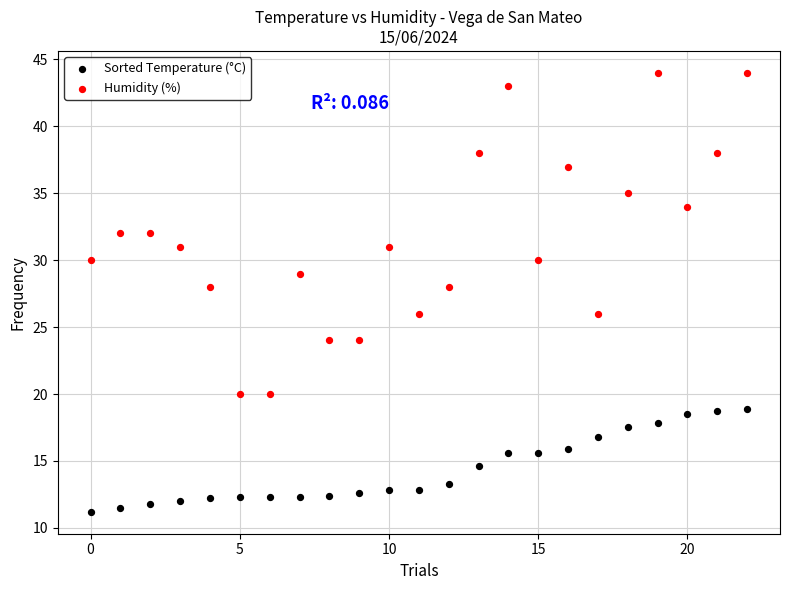

Which series has the largest Y range (max minus min)?

Humidity (%)